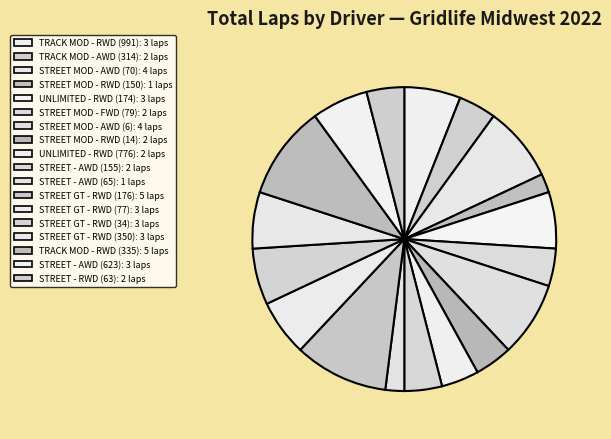

To the nearest percent, what portion does STREET - AWD (155) represent?

4%